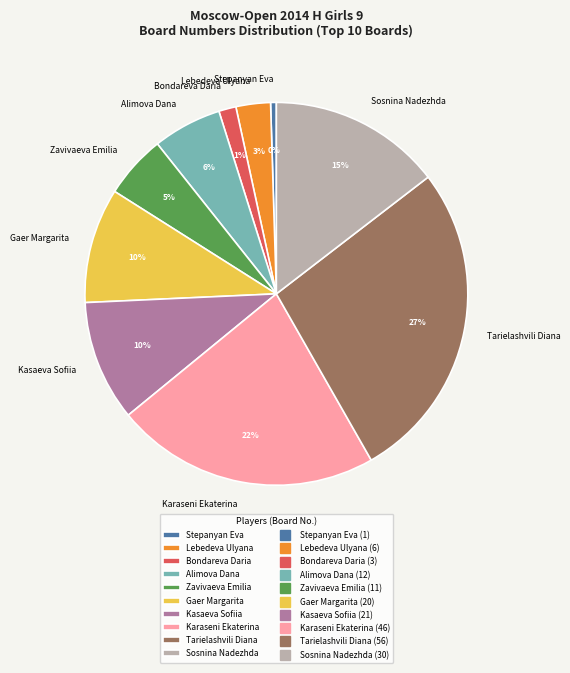

The Alimova Dana slice represents 19% of the pie. True or false?

False